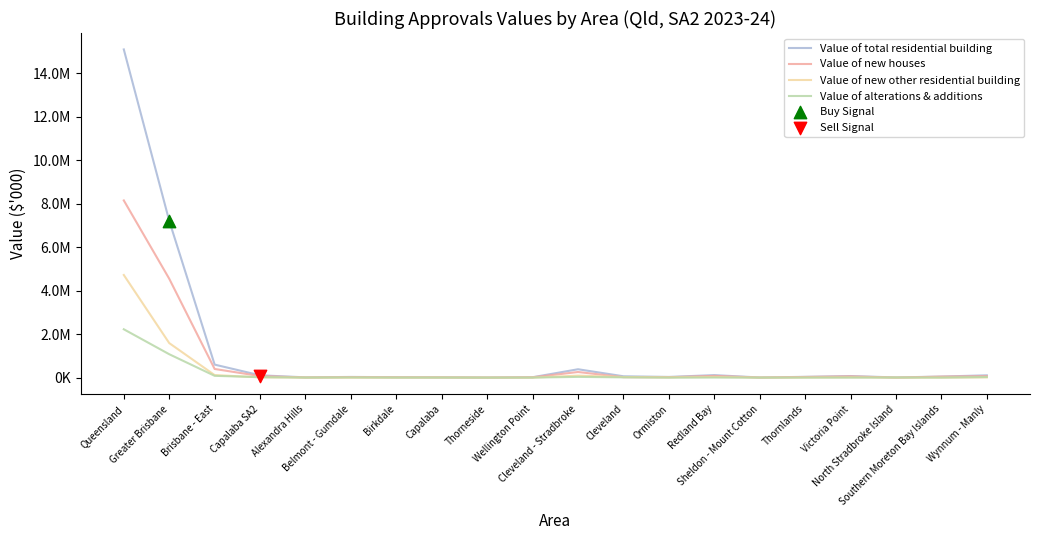

Is the value of Value of total residential building at Greater Brisbane greater than the value of Value of alterations & additions at Victoria Point?

Yes